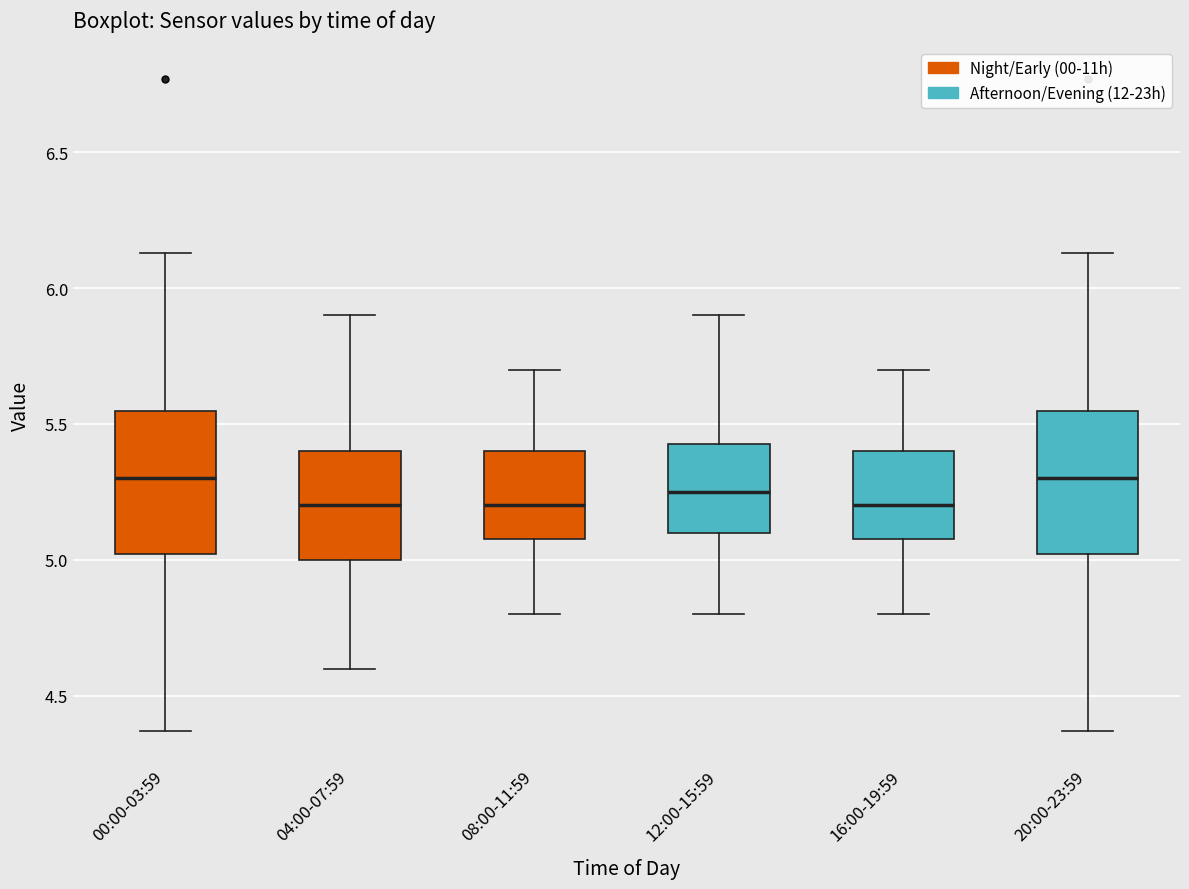

Reading left to right, read every box against the y-axis: the position of its median line, the range the box covers, and the ends of its whiskers. The values are not printed on the chart, so give them approximately, as read against the axis.

00:00-03:59: median 5.30, box 5.00 to 5.55, whiskers 4.35 to 6.15
04:00-07:59: median 5.20, box 5.00 to 5.40, whiskers 4.60 to 5.90
08:00-11:59: median 5.20, box 5.10 to 5.40, whiskers 4.80 to 5.70
12:00-15:59: median 5.25, box 5.10 to 5.45, whiskers 4.80 to 5.90
16:00-19:59: median 5.20, box 5.10 to 5.40, whiskers 4.80 to 5.70
20:00-23:59: median 5.30, box 5.00 to 5.55, whiskers 4.35 to 6.15